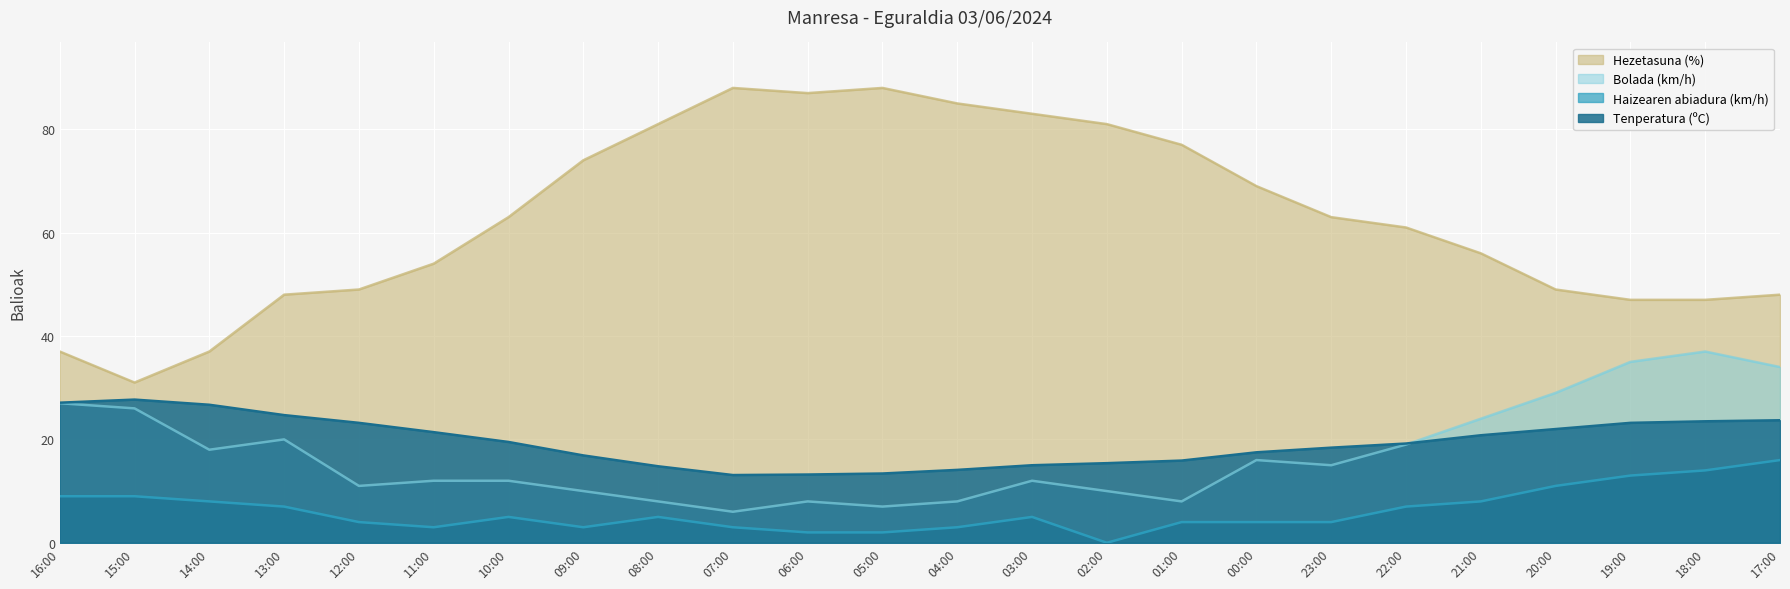

Is it true that Bolada (km/h) equals 13.7 at 01:00?

False